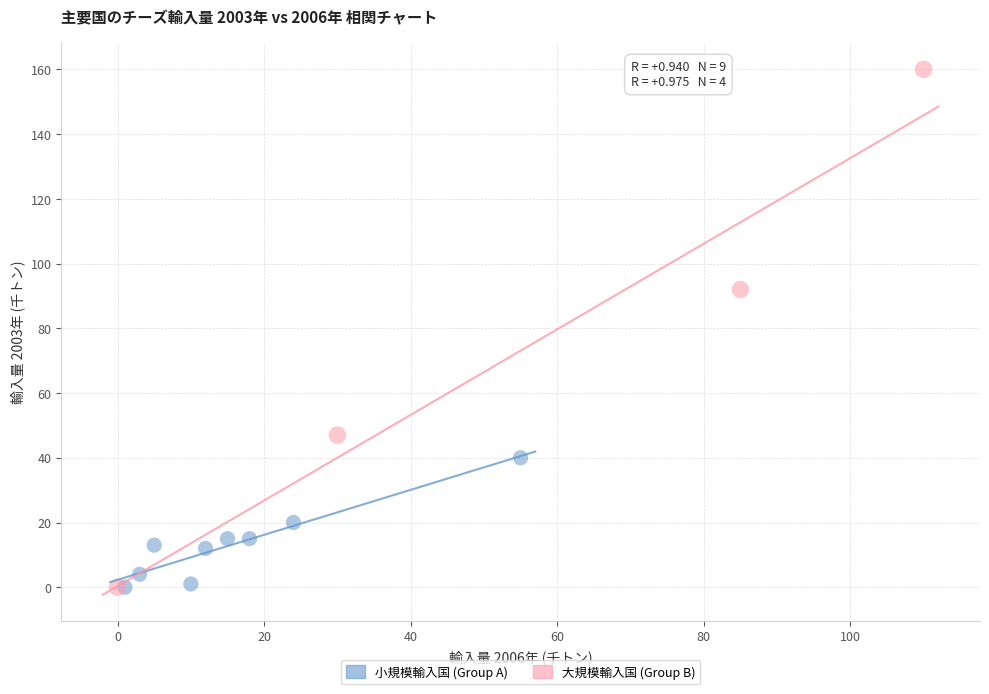

Which series contains the highest Y value?

大規模輸入国 (Group B)